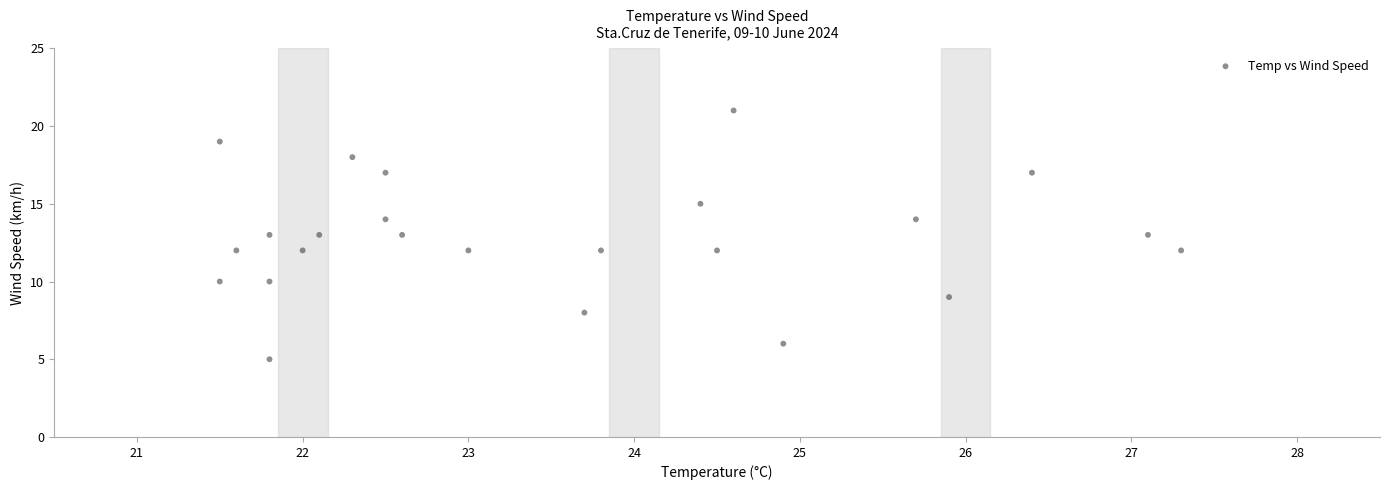

What is the range of Y values (max minus min)?

16